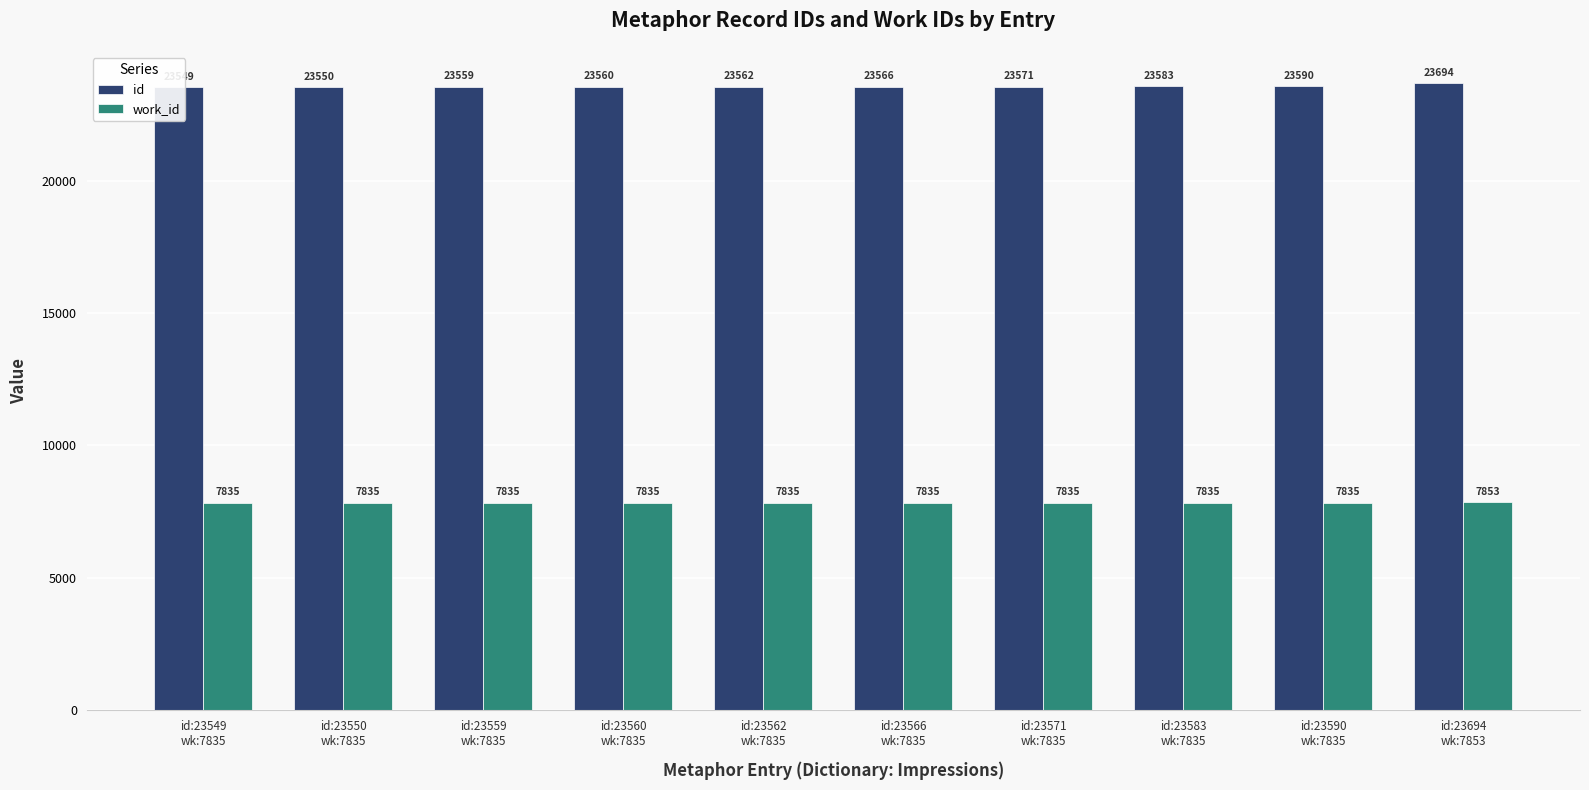

Rank the series by their average value, from lowest to highest.

work_id, id